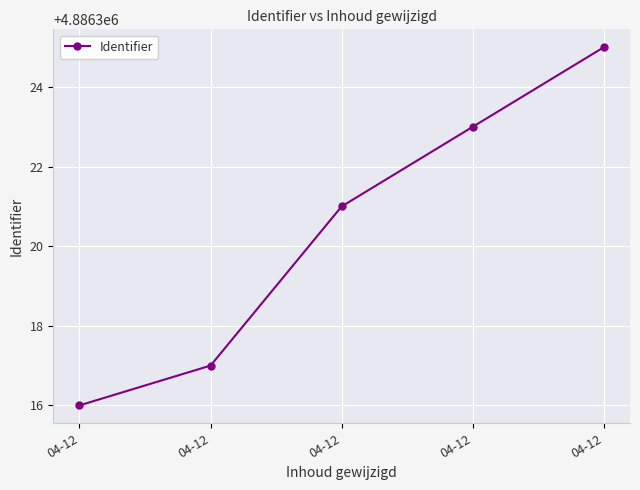

At which category does the chart reach its minimum across all series?

04-12